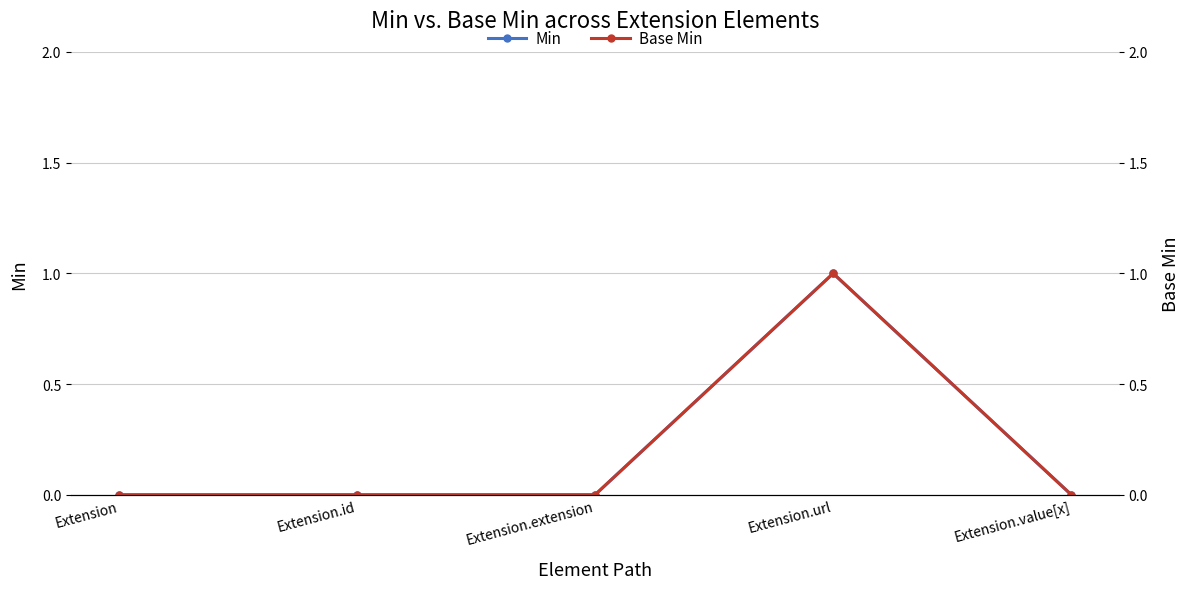

Where is the first local maximum for Base Min?

Extension.url